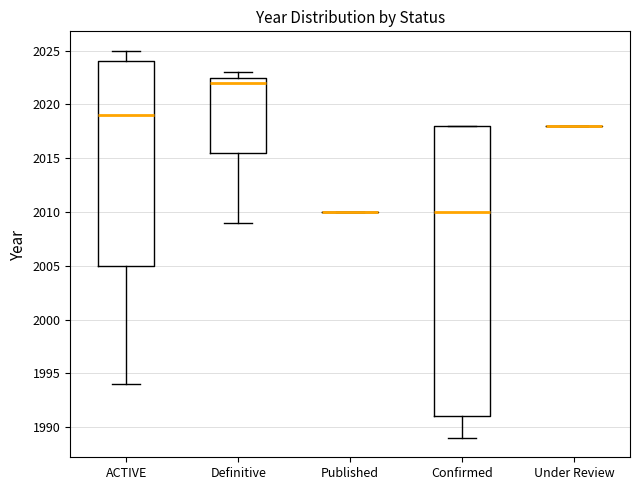

Reading left to right, read every box against the y-axis: the position of its median line, the range the box covers, and the ends of its whiskers. The values are not printed on the chart, so give them approximately, as read against the axis.

ACTIVE: median 2019.0, box 2005.0 to 2024.0, whiskers 1994.0 to 2025.0
Definitive: median 2022.0, box 2015.5 to 2022.5, whiskers 2009.0 to 2023.0
Published: box collapsed to a line at 2010.0, whiskers 2010.0 to 2010.0
Confirmed: median 2010.0, box 1991.0 to 2018.0, whiskers 1989.0 to 2018.0
Under Review: box collapsed to a line at 2018.0, whiskers 2018.0 to 2018.0